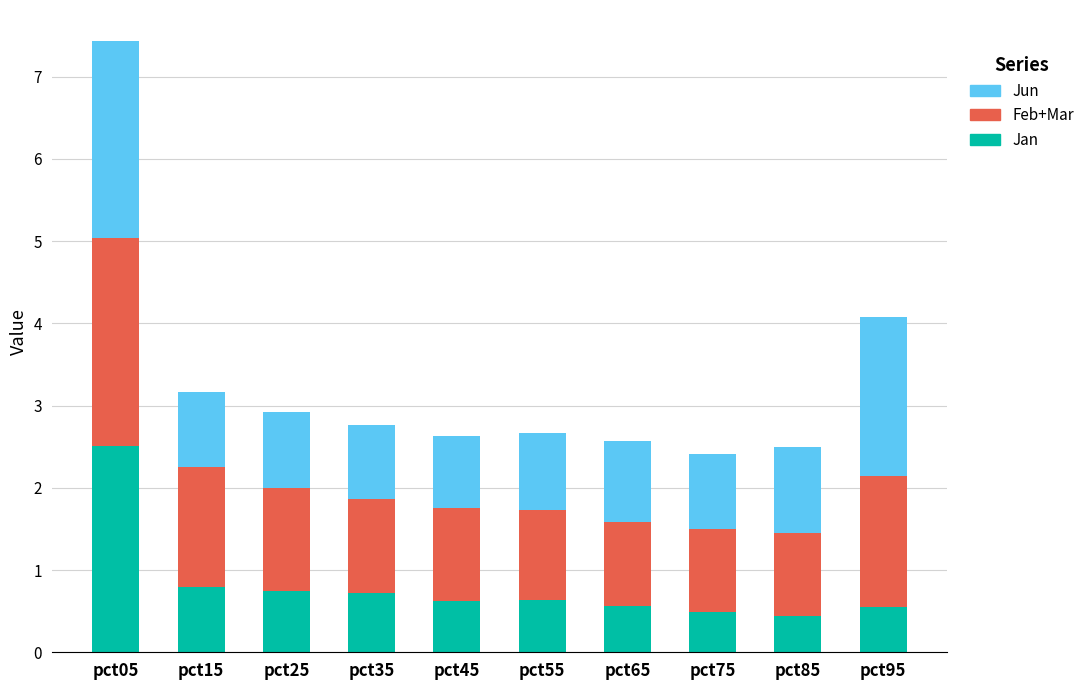

Reading left to right, what are the values for Jan?

2.5	0.8	0.7	0.7	0.6	0.6	0.6	0.5	0.4	0.6